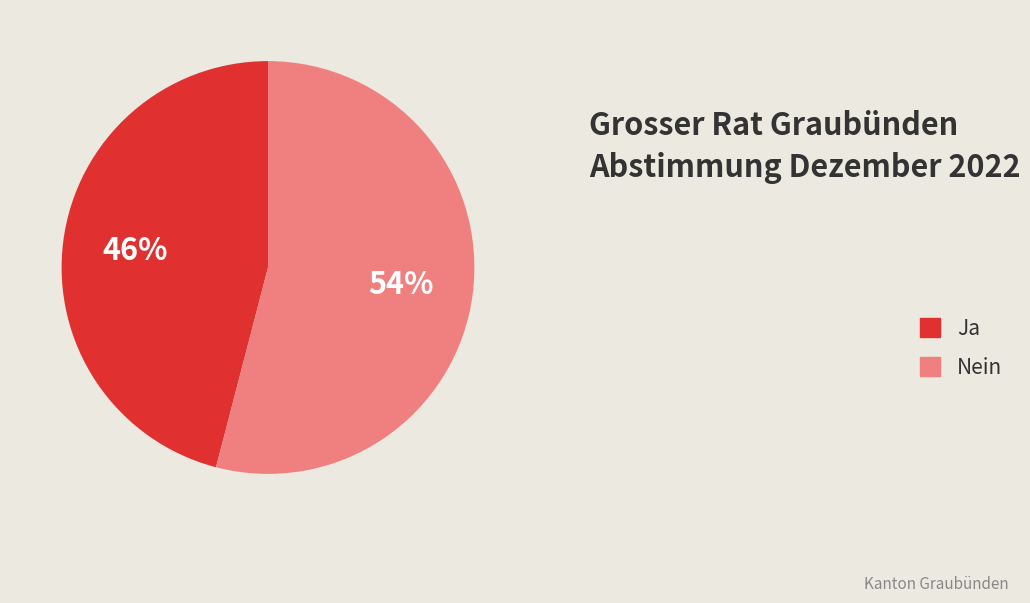

How many segments does this pie chart have?

2